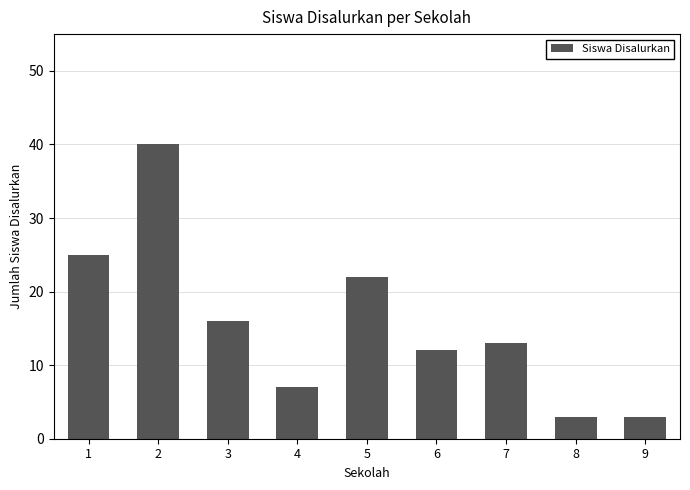

Which has a higher value, 5 or 8?

5